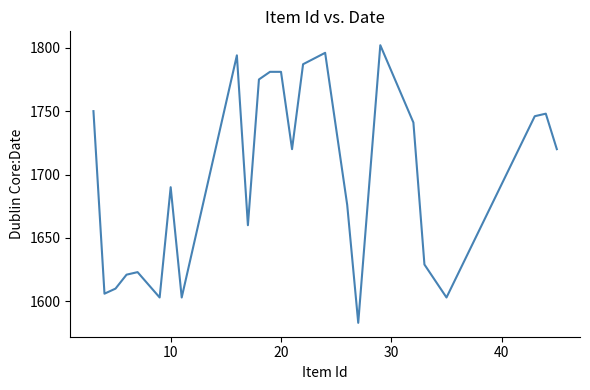

What is the maximum value shown in the chart?

1802